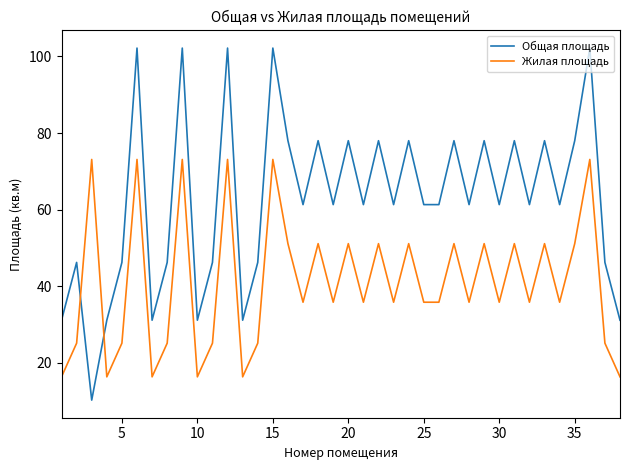

What is the maximum value shown in the chart?

102.2